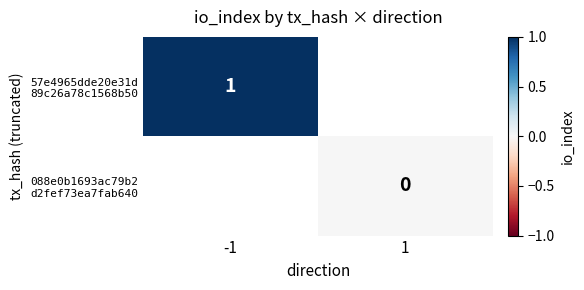

List the series in order of their overall mean, highest first.

57e4965dde20e31d 89c26a78c1568b50, 088e0b1693ac79b2 d2fef73ea7fab640